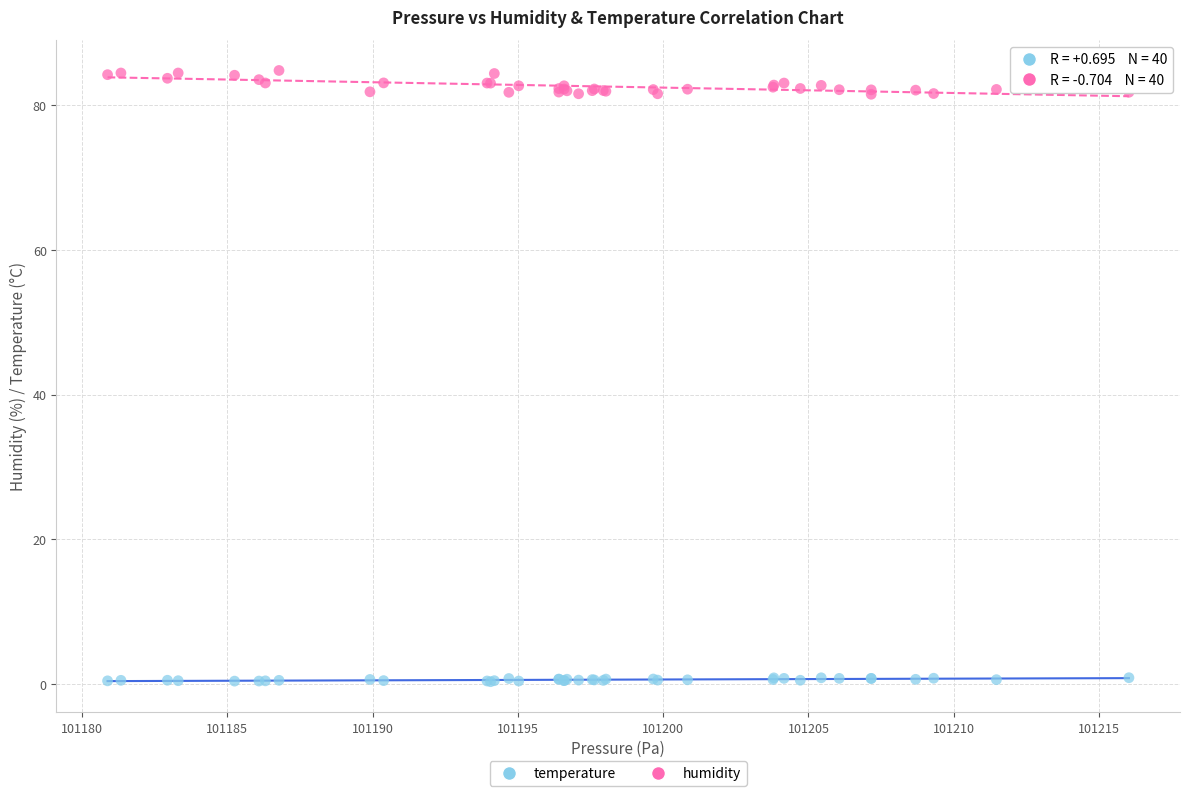

Which series contains the lowest Y value?

temperature